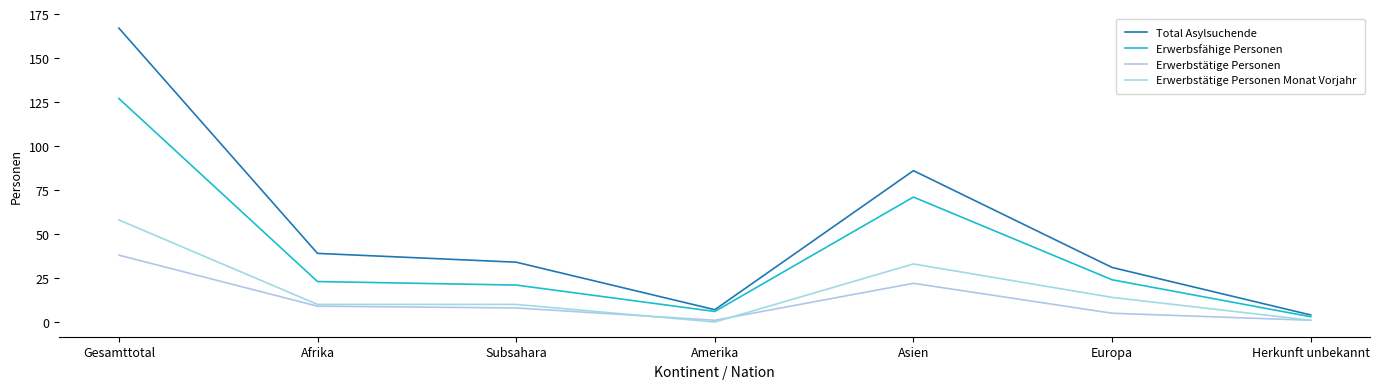

The Erwerbsfähige Personen series shows 6 at Amerika. True or false?

True